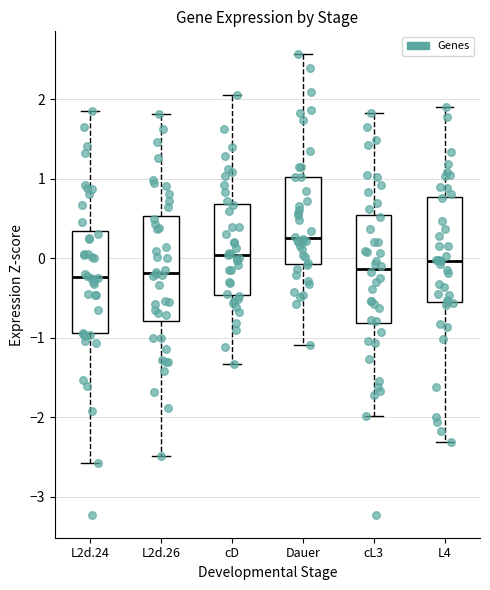

Reading left to right, read every box against the y-axis: the position of its median line, the range the box covers, and the ends of its whiskers. The values are not printed on the chart, so give them approximately, as read against the axis.

L2d.24: median -0.2, box -0.9 to 0.3, whiskers -2.6 to 1.8
L2d.26: median -0.2, box -0.8 to 0.5, whiskers -2.5 to 1.8
cD: median 0.0, box -0.5 to 0.7, whiskers -1.3 to 2.1
Dauer: median 0.3, box -0.1 to 1.0, whiskers -1.1 to 2.6
cL3: median -0.1, box -0.8 to 0.5, whiskers -2.0 to 1.8
L4: median 0.0, box -0.6 to 0.8, whiskers -2.3 to 1.9